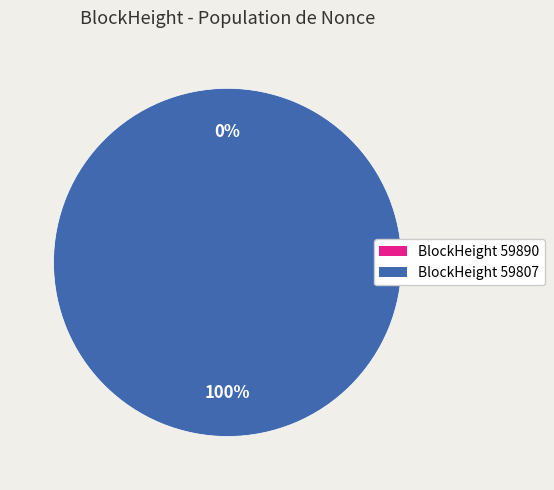

How many slices are in this pie chart?

2